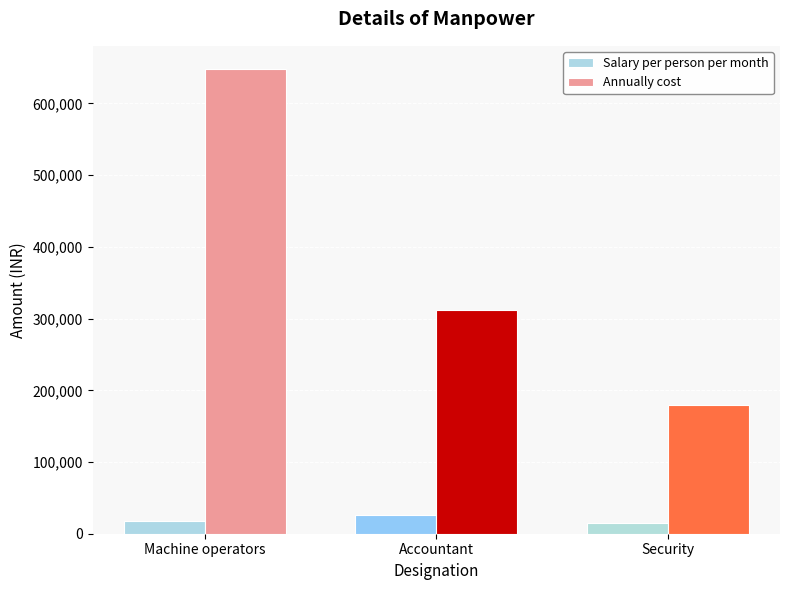

What is the minimum value shown in the chart?

15000